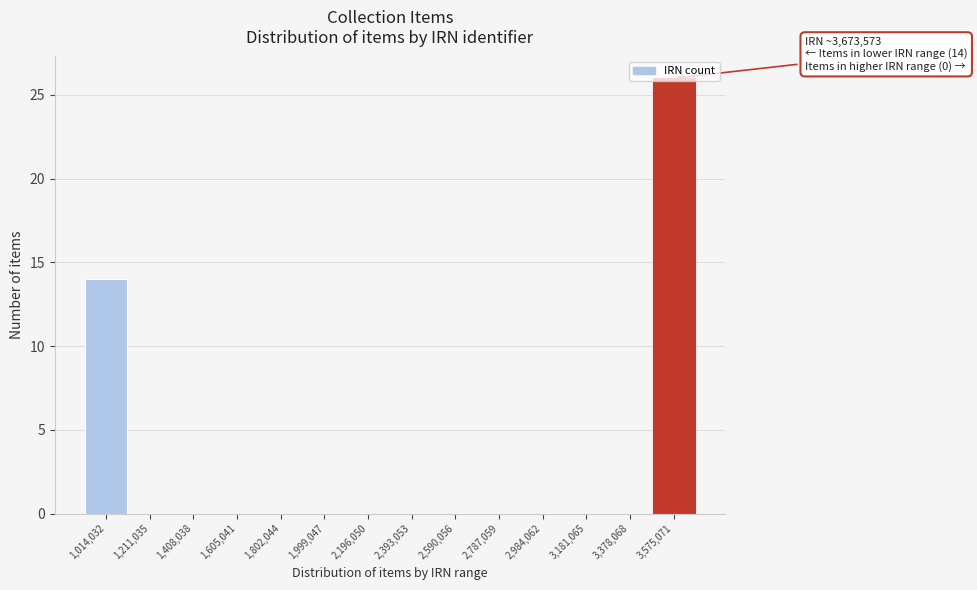

What is the maximum value shown in the chart?

26